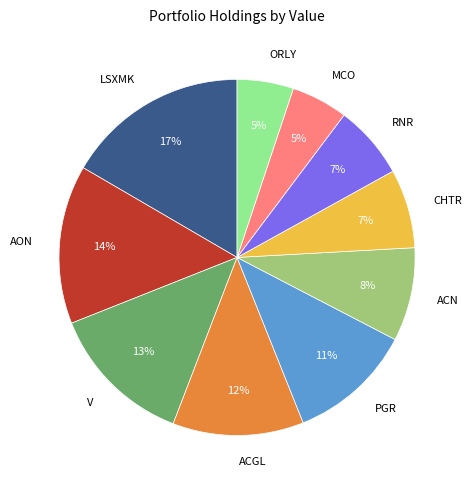

Which slice is the largest?

LSXMK